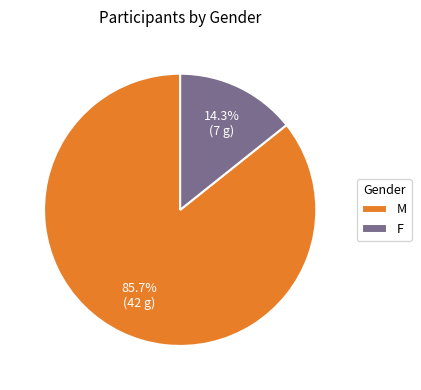

How many slices are in this pie chart?

2